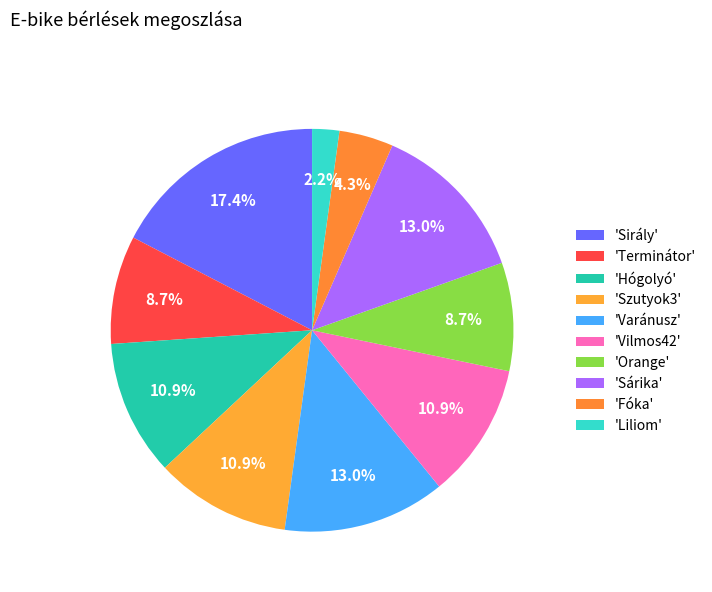

To the nearest percent, what is the average slice percentage?

10%